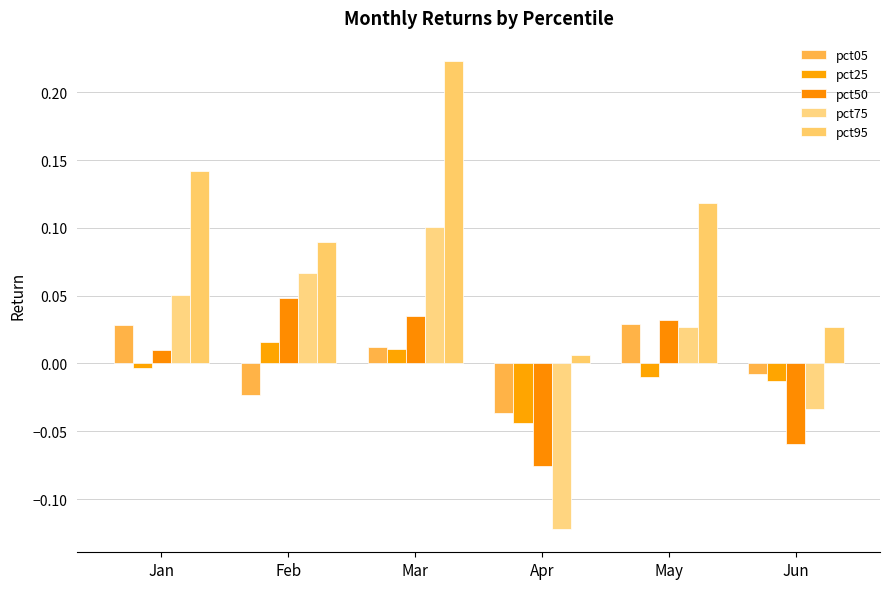

Where does the pct50 series first go above 0?

Jan